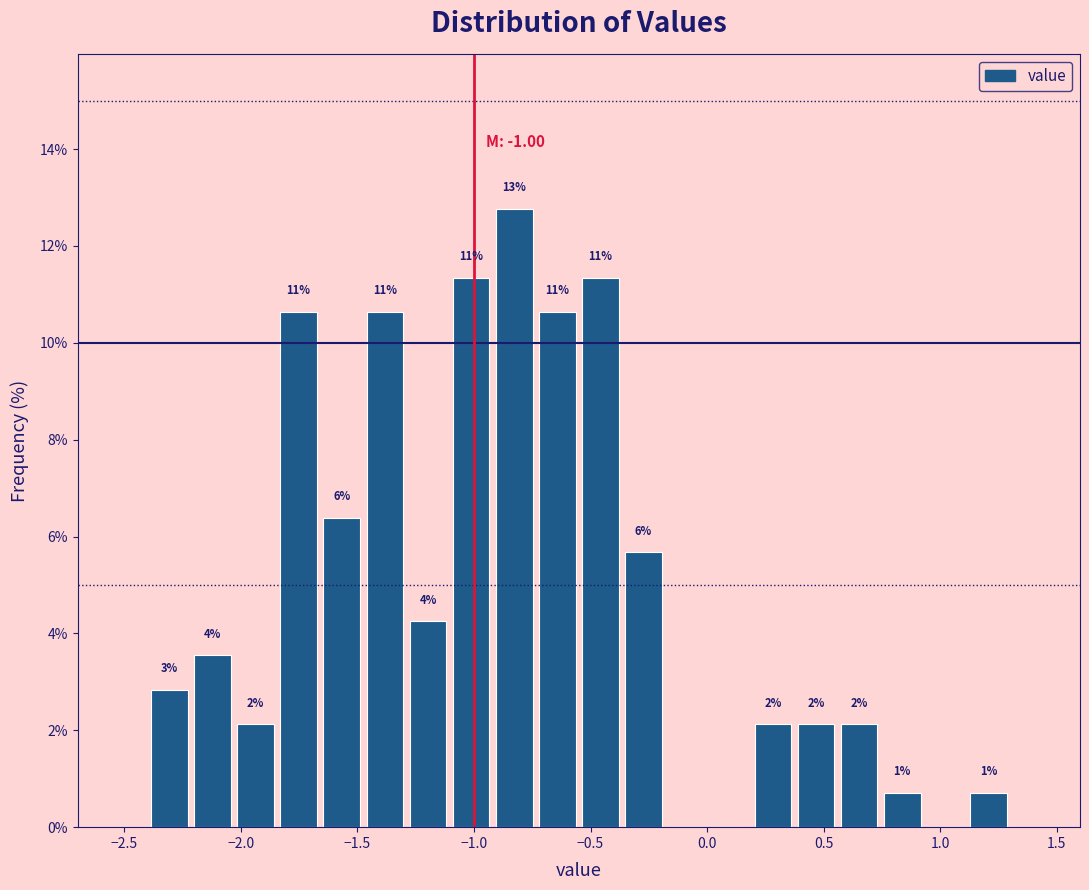

Around what value on the x-axis is the tallest bar? Give the approximate position of its centre, as read against the axis.

-0.85